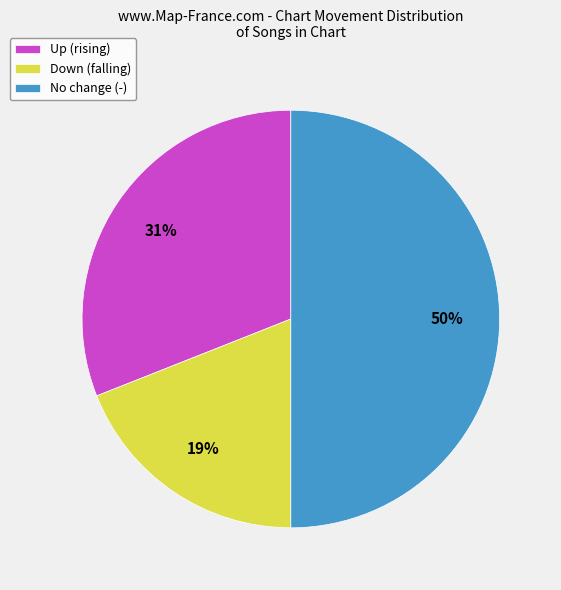

What is the smallest slice in the pie chart?

Down (falling)